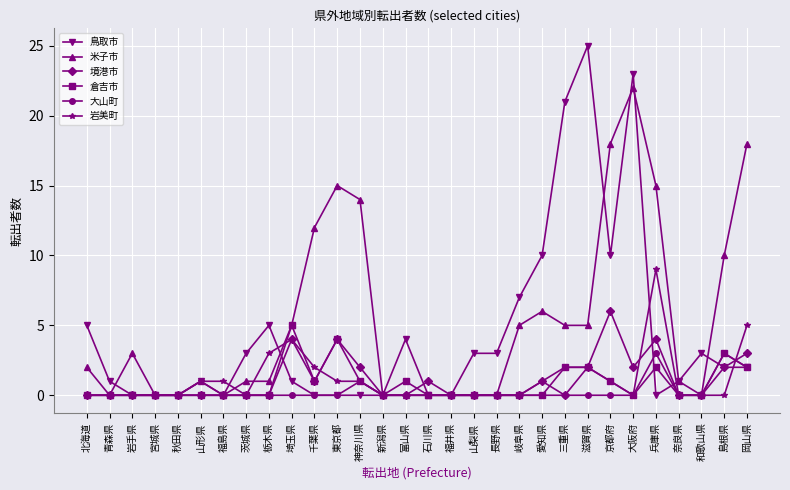

What is the difference between the highest and lowest values at 三重県?

21